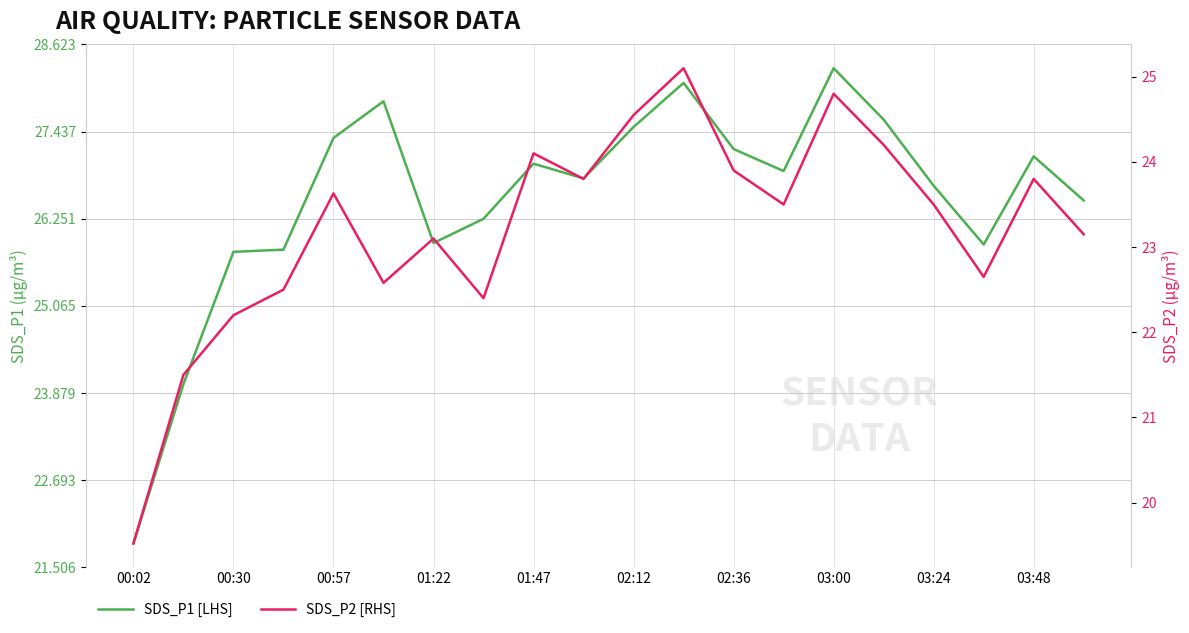

How many lines are shown in the chart?

2